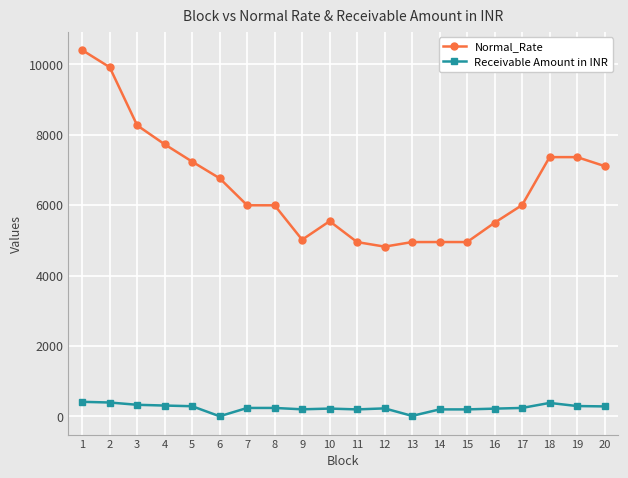

How many lines are shown in the chart?

2